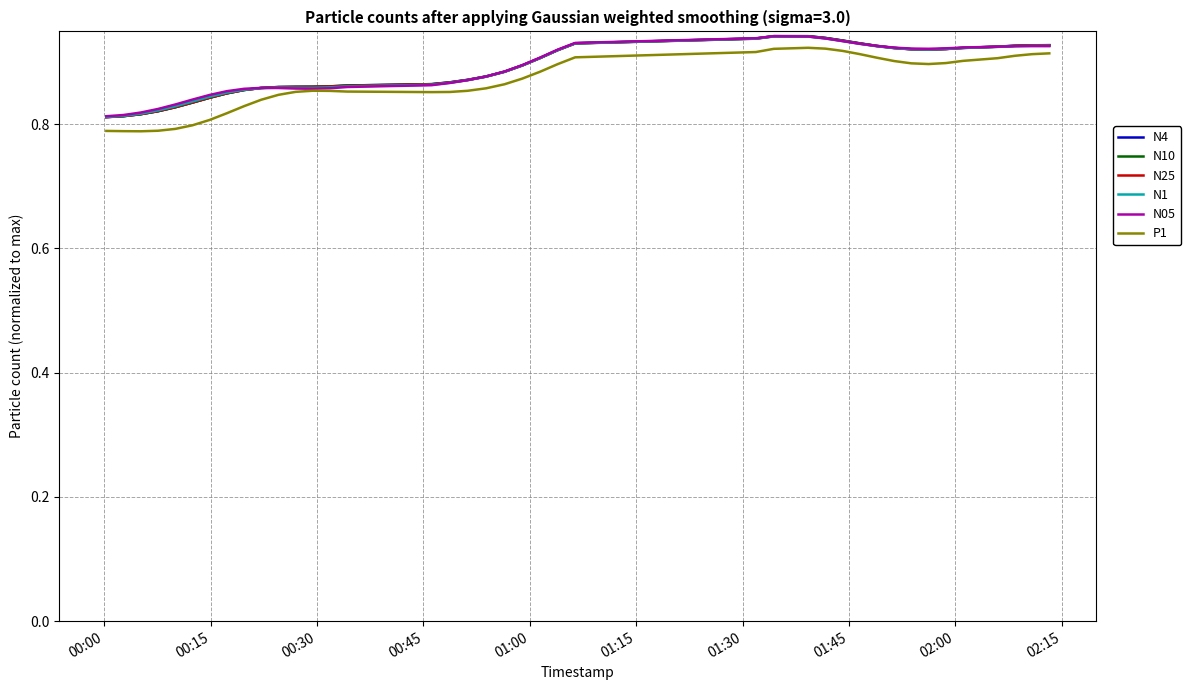

Is this an area chart (filled region under the line)?

No